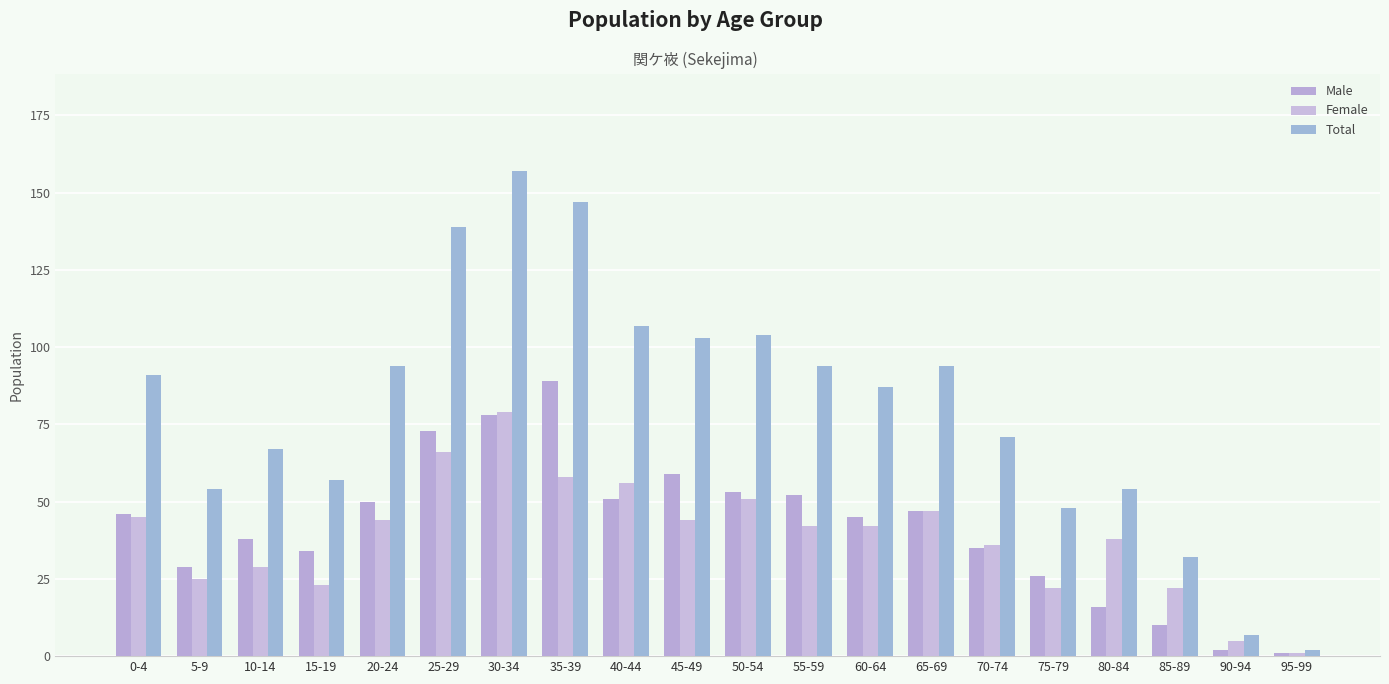

How many categories are shown in the chart?

20